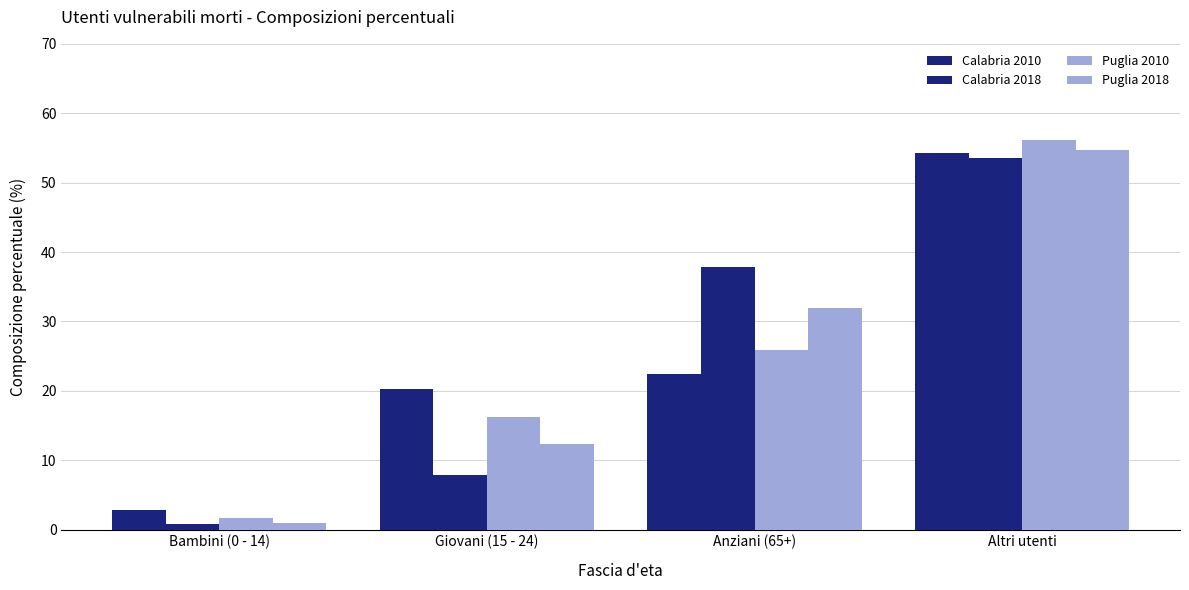

What is the sum of the Puglia 2010 values at Bambini (0 - 14) and Giovani (15 - 24)?

17.9